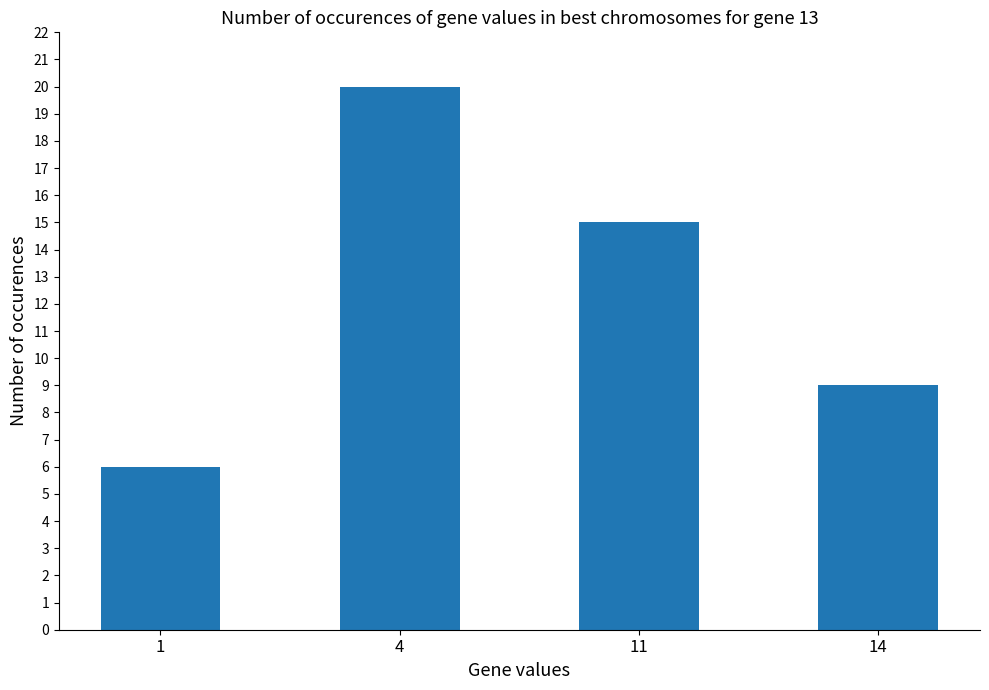

Is it true that the value at 11 is 25?

False